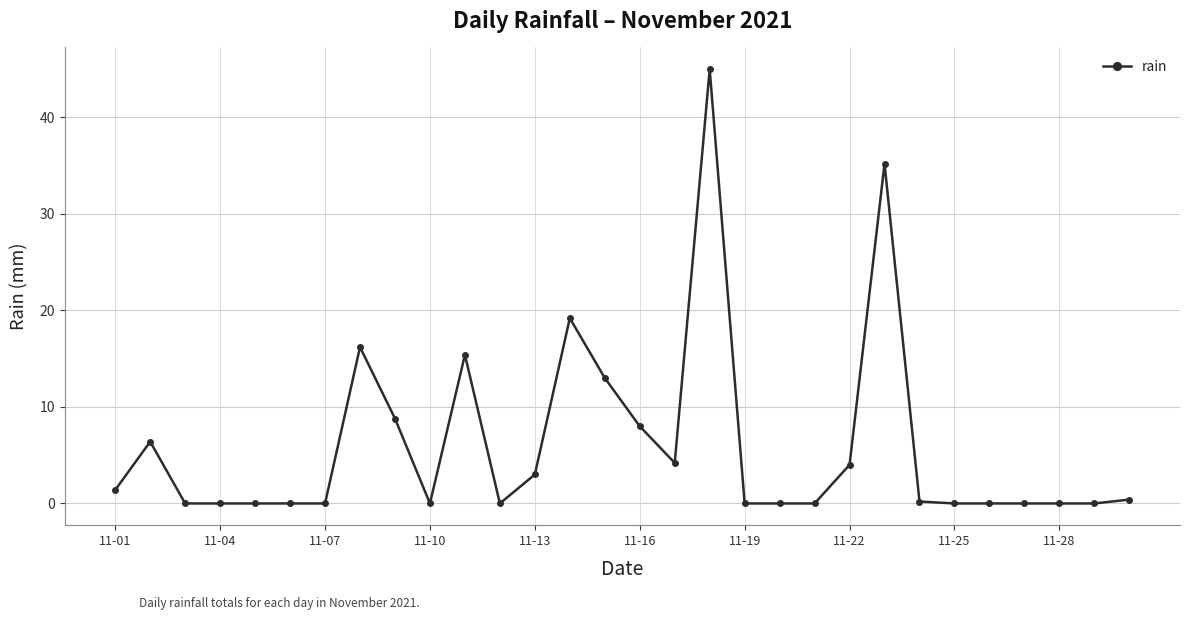

True or false: the data has more than 2 interior local peaks.

True